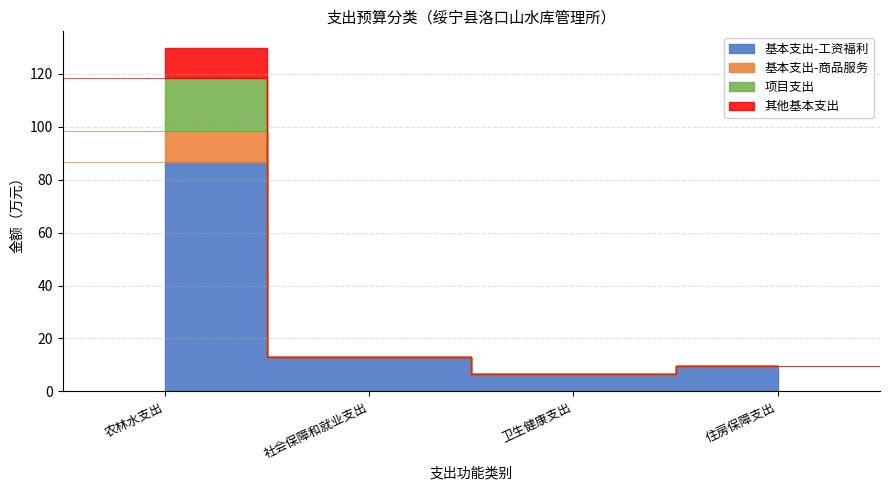

At which label does 基本支出-工资福利 first exceed 12?

农林水支出